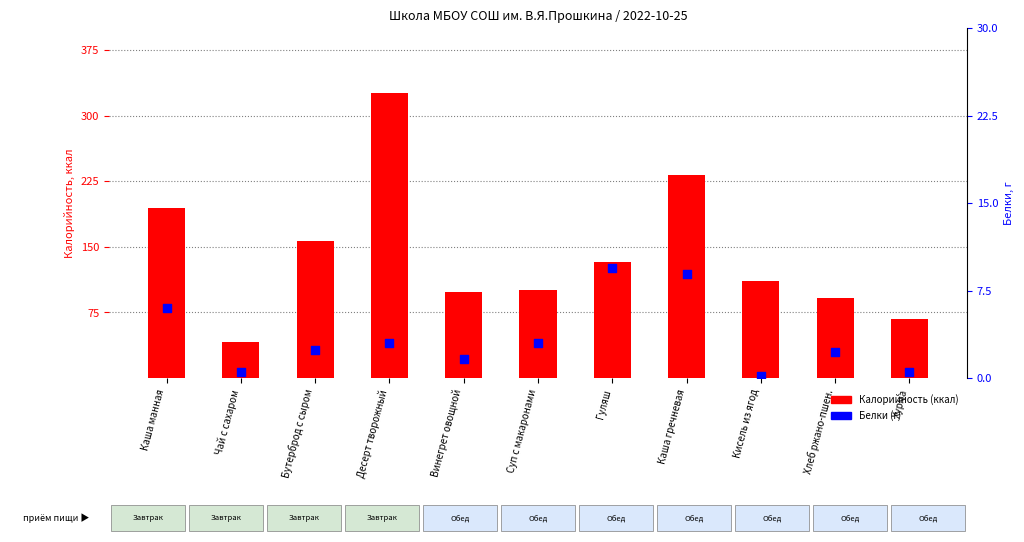

Which series has the largest total across all categories?

Калорийность (ккал)